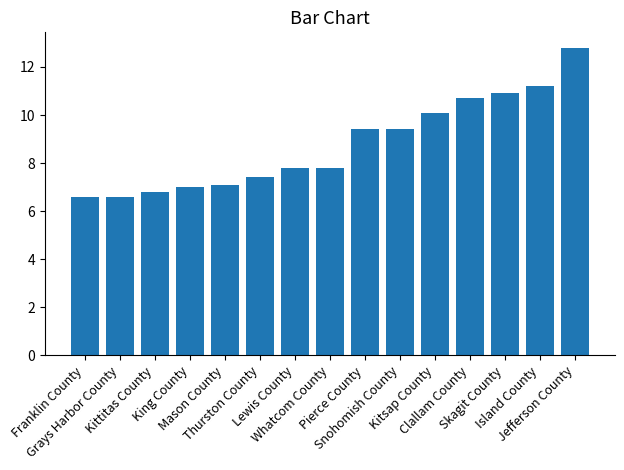

What position from the left is Skagit County?

13